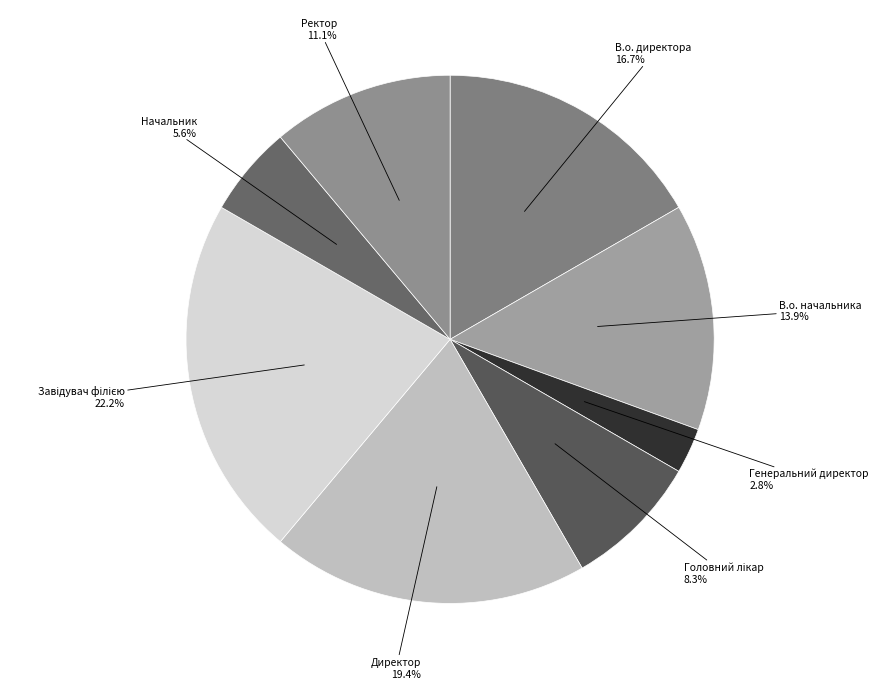

Does В.о. директора account for over 50% of the chart?

No